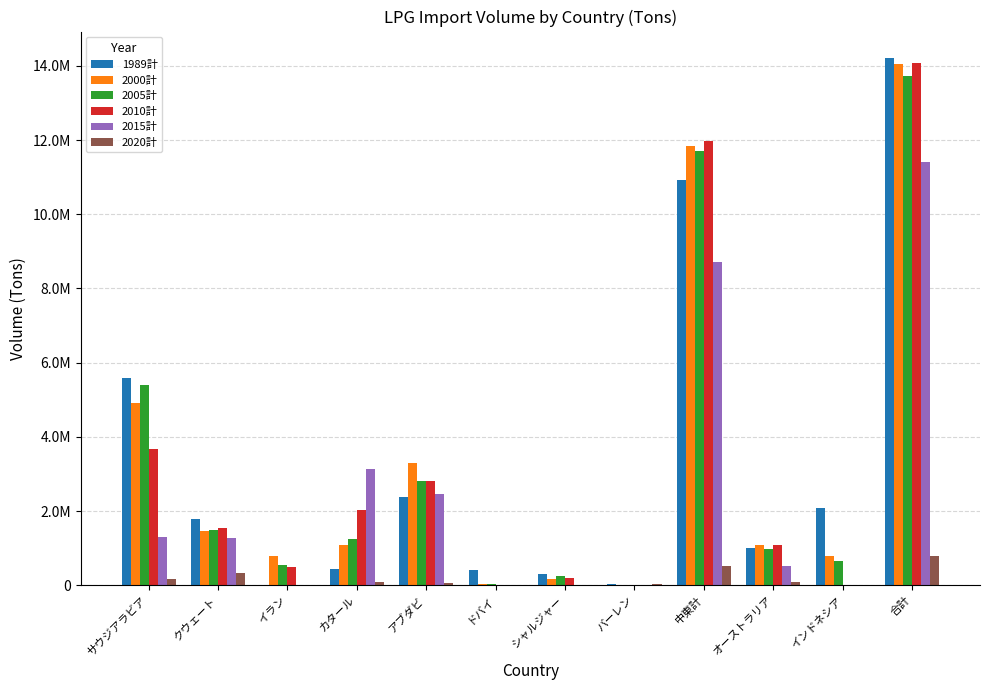

Which series changed the most between イラン and ドバイ?

2000計